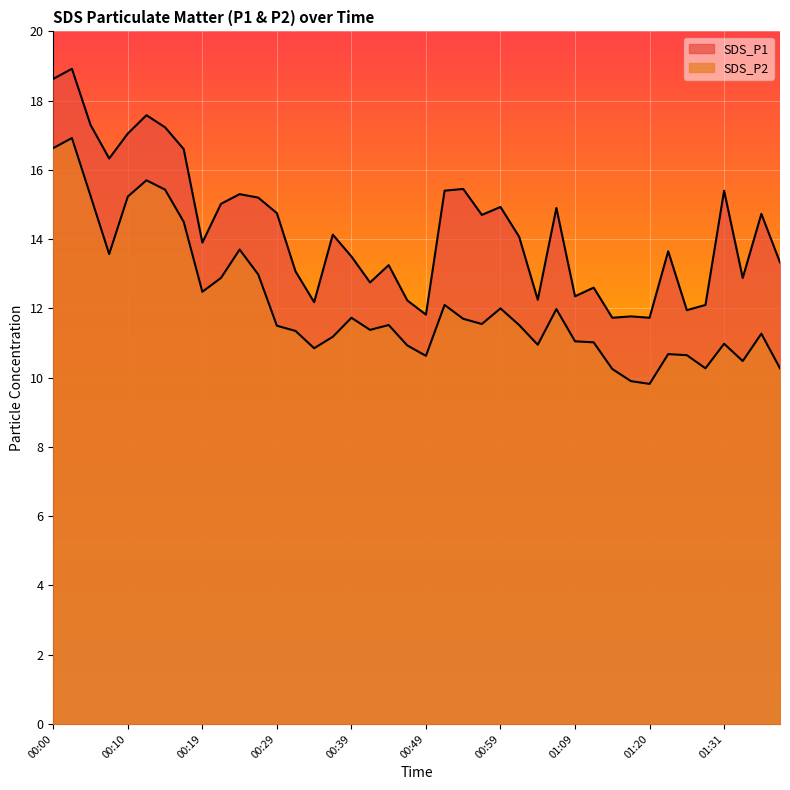

In SDS_P1, how many points are higher than both neighbors (excluding endpoints)?

13